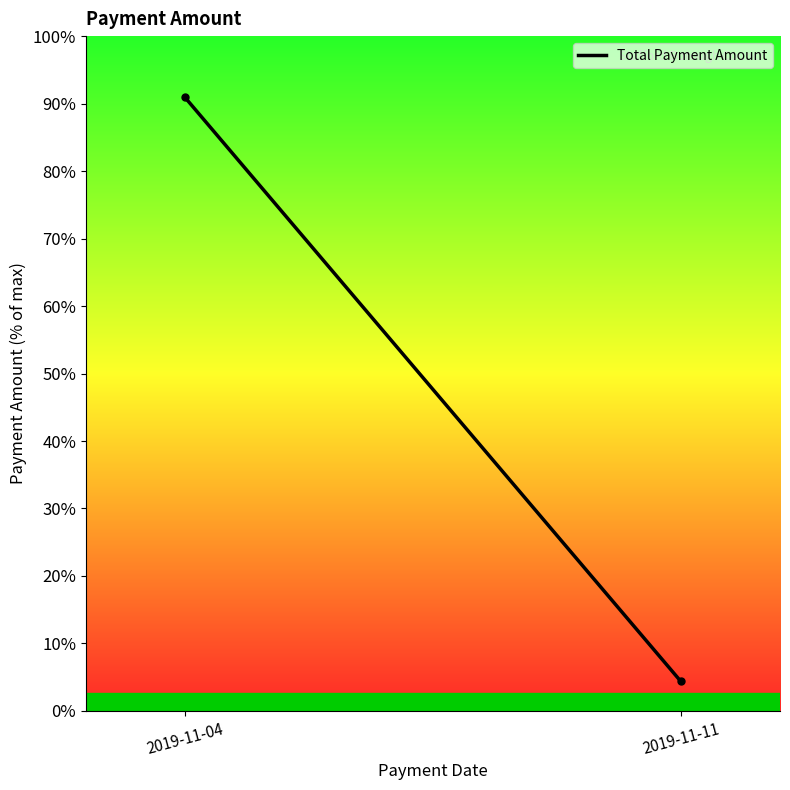

What is the smallest value displayed?

9950.0